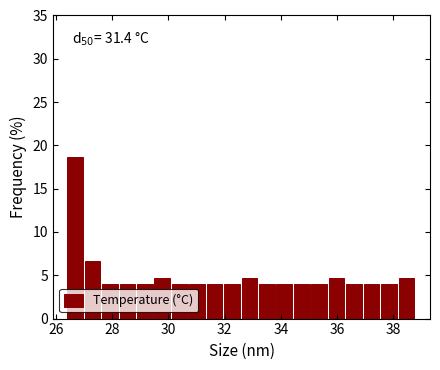

Read against the x-axis, roughly where is the centre of the tallest bar?

26.6